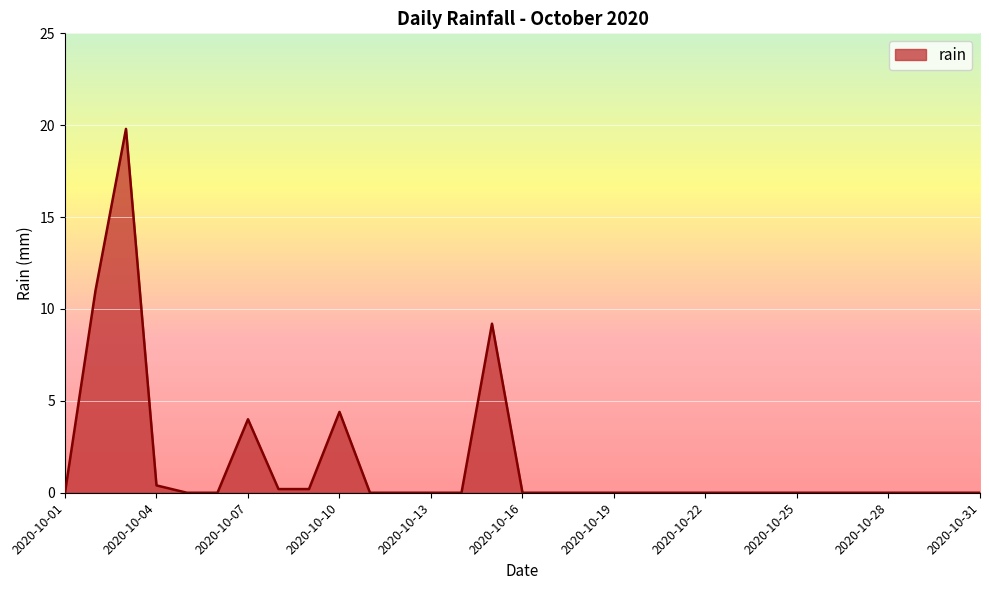

Does the chart have visible grid lines?

Yes